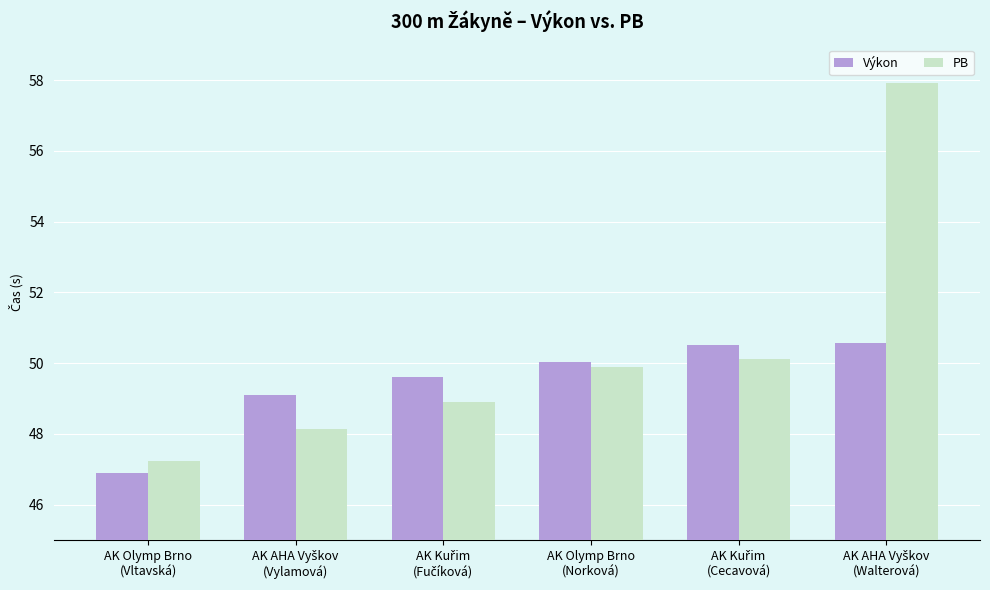

What is the difference between the second highest and second lowest values in the PB series?

2.0